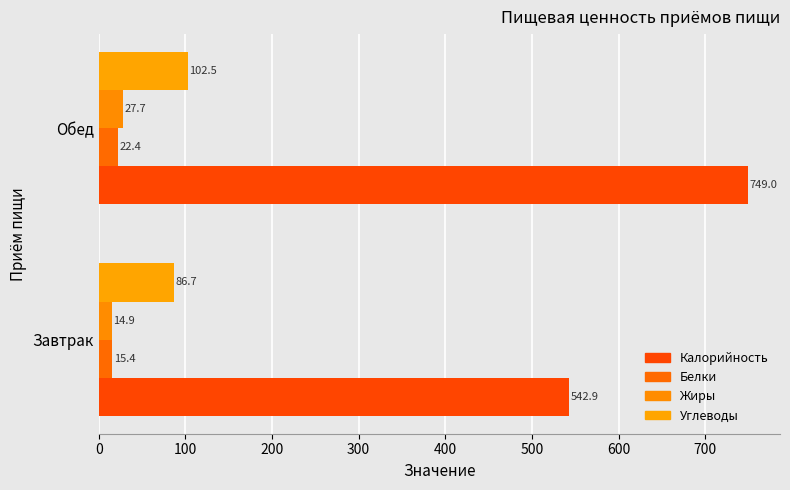

What is the value of the Калорийность bar at the 2nd from the left?

749.0